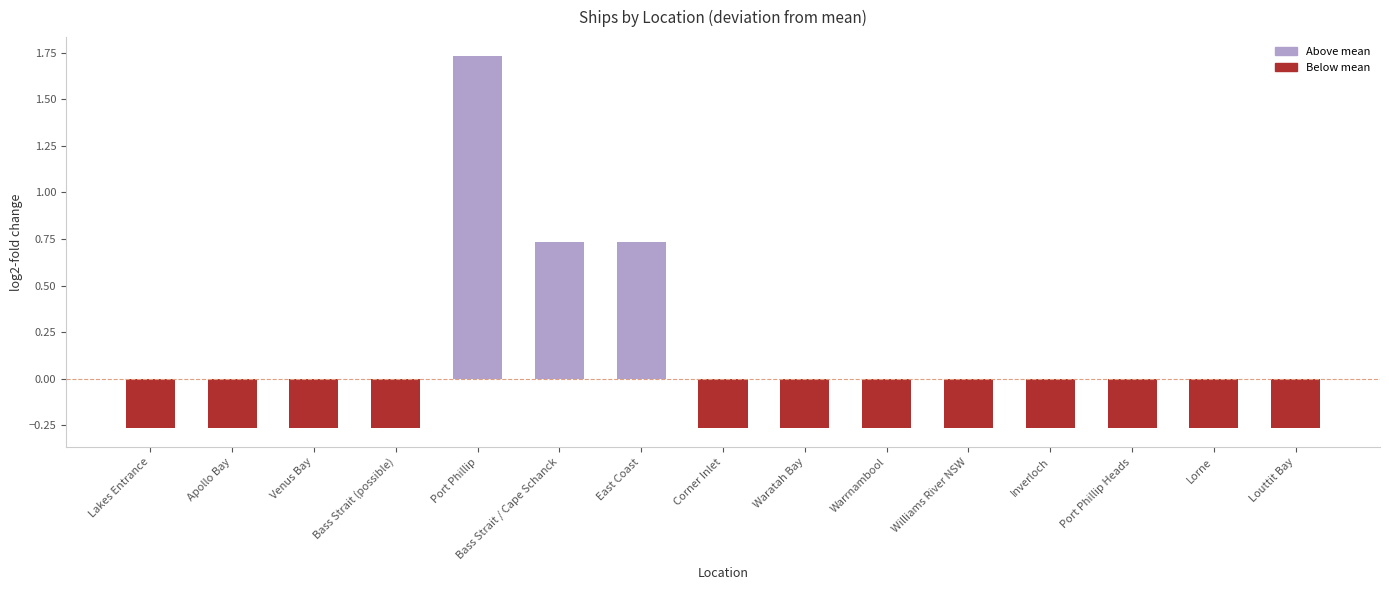

Where does the data first go above 0?

Port Phillip